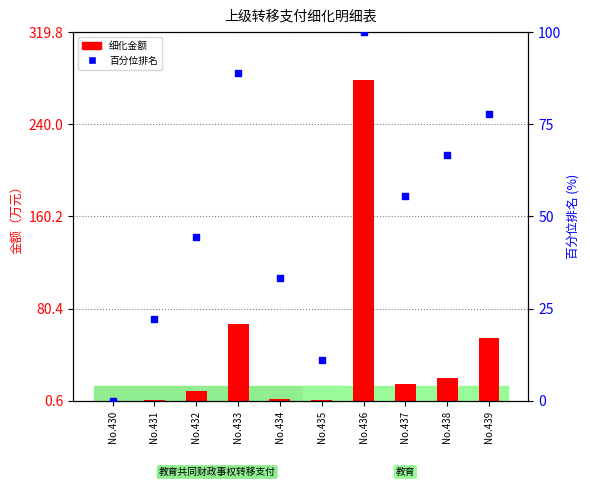

What are all the series names shown in the legend?

细化金额, 百分位排名